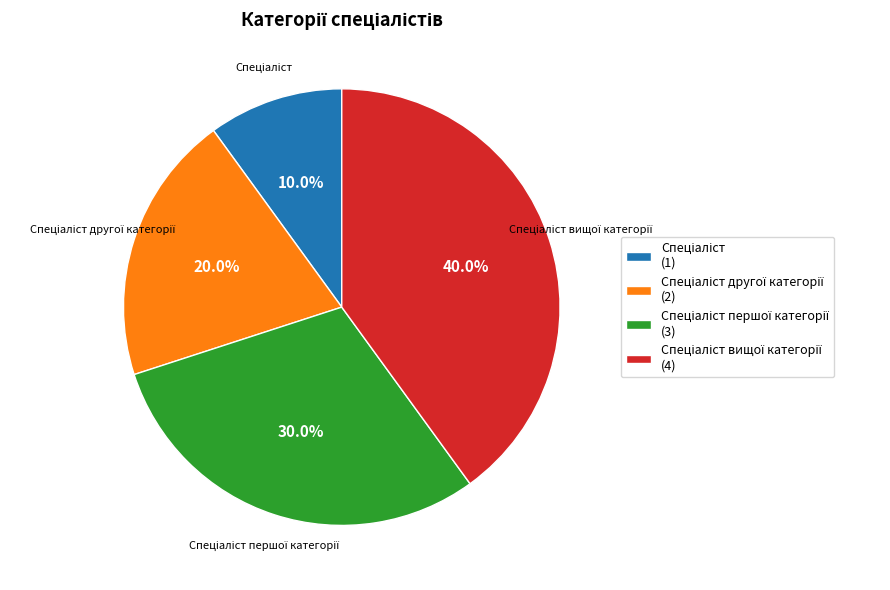

Does any single category account for the majority?

No